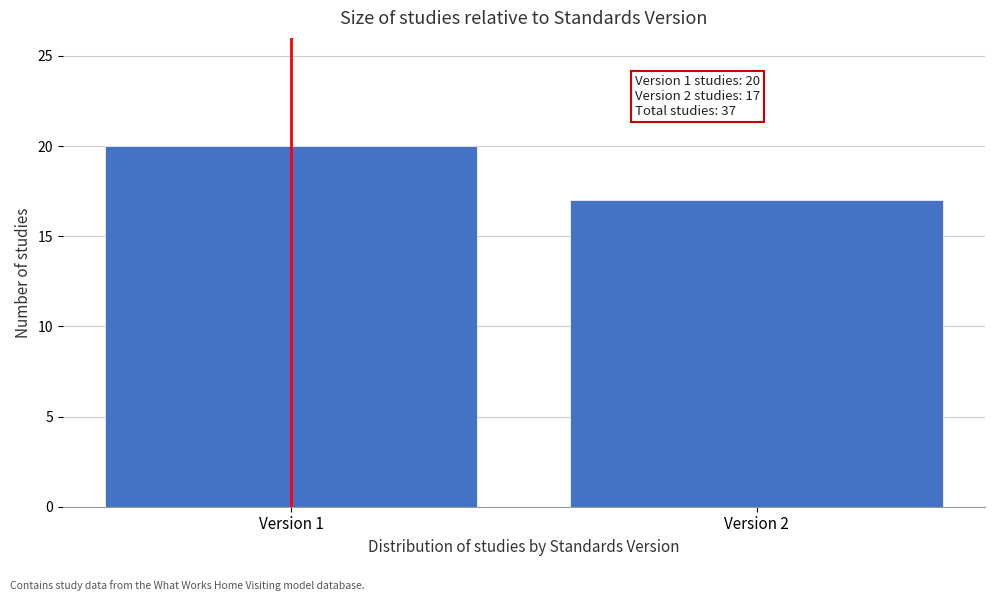

Reading left to right, extract all data points from this chart.

20	17